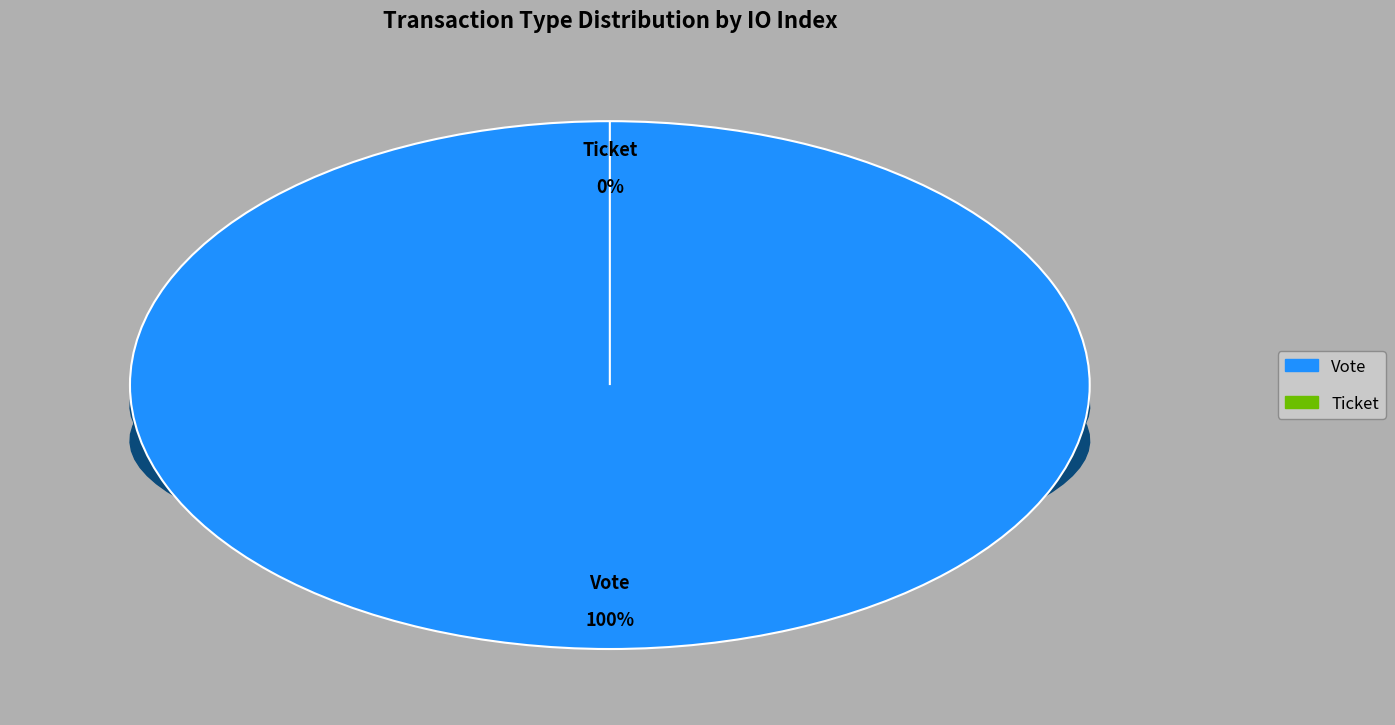

The Vote slice represents 100% of the pie. True or false?

True